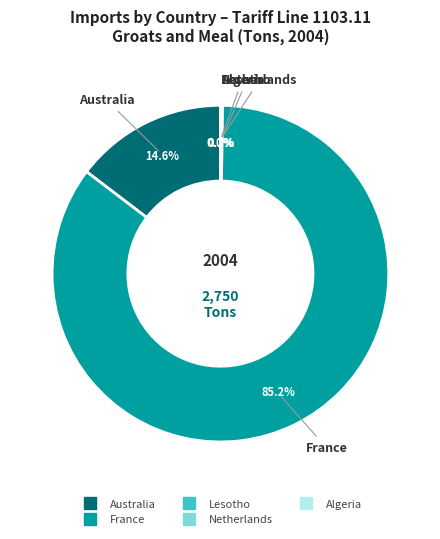

Does any single category account for the majority?

Yes